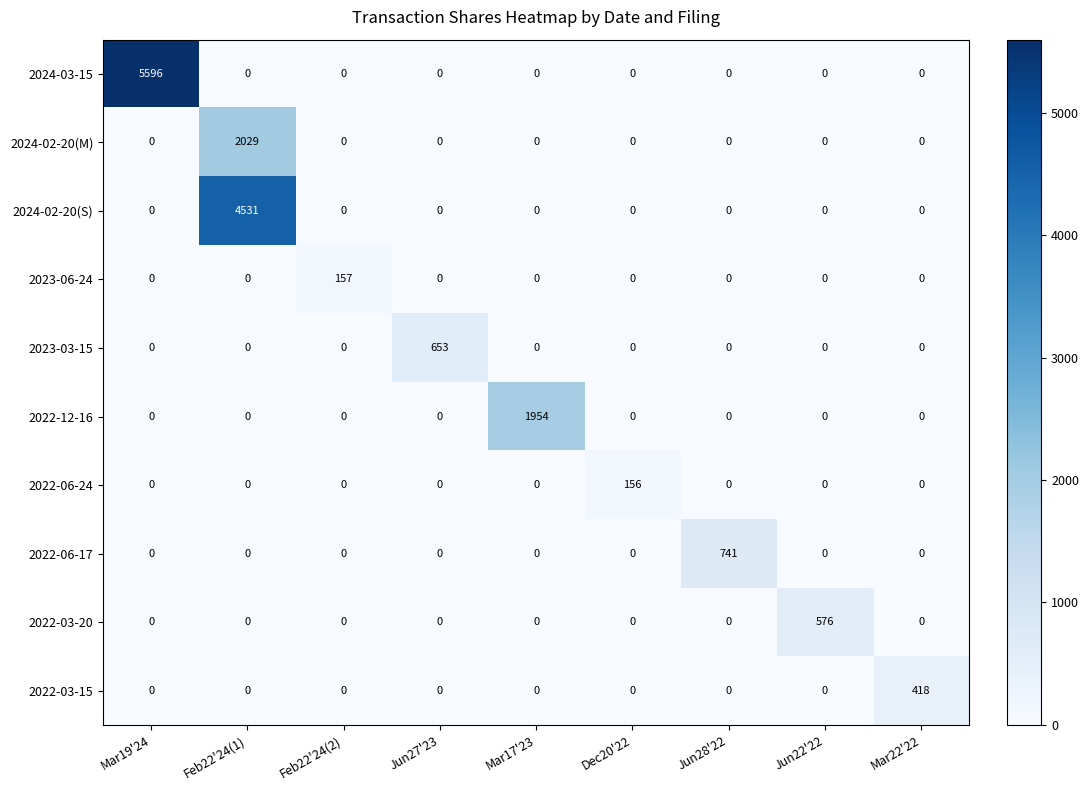

Rank the series by their maximum value, from highest to lowest.

2024-03-15, 2024-02-20(S), 2024-02-20(M), 2022-12-16, 2022-06-17, 2023-03-15, 2022-03-20, 2022-03-15, 2023-06-24, 2022-06-24